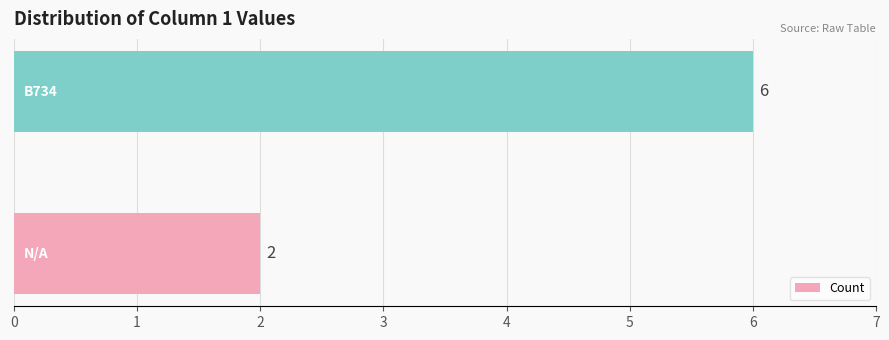

What is the average value?

4